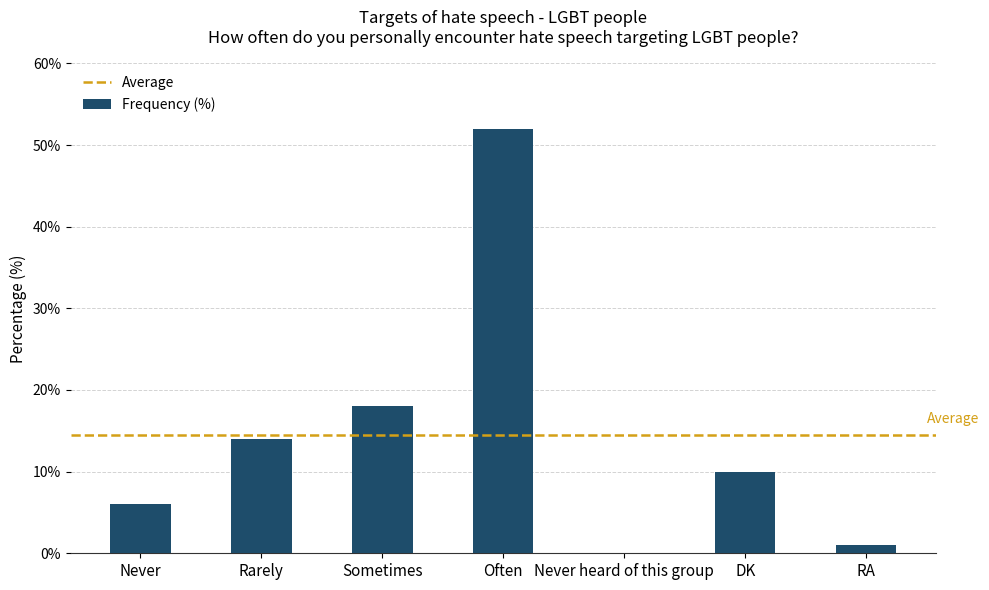

Which has a higher value, Never or RA?

Never